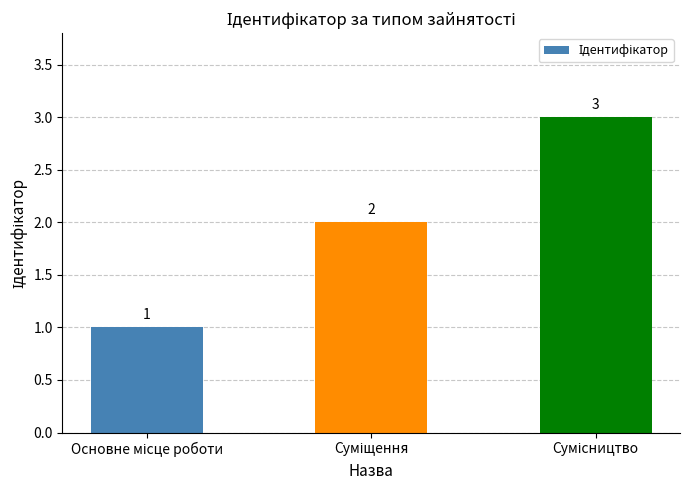

How many values are between 1 and 3?

3